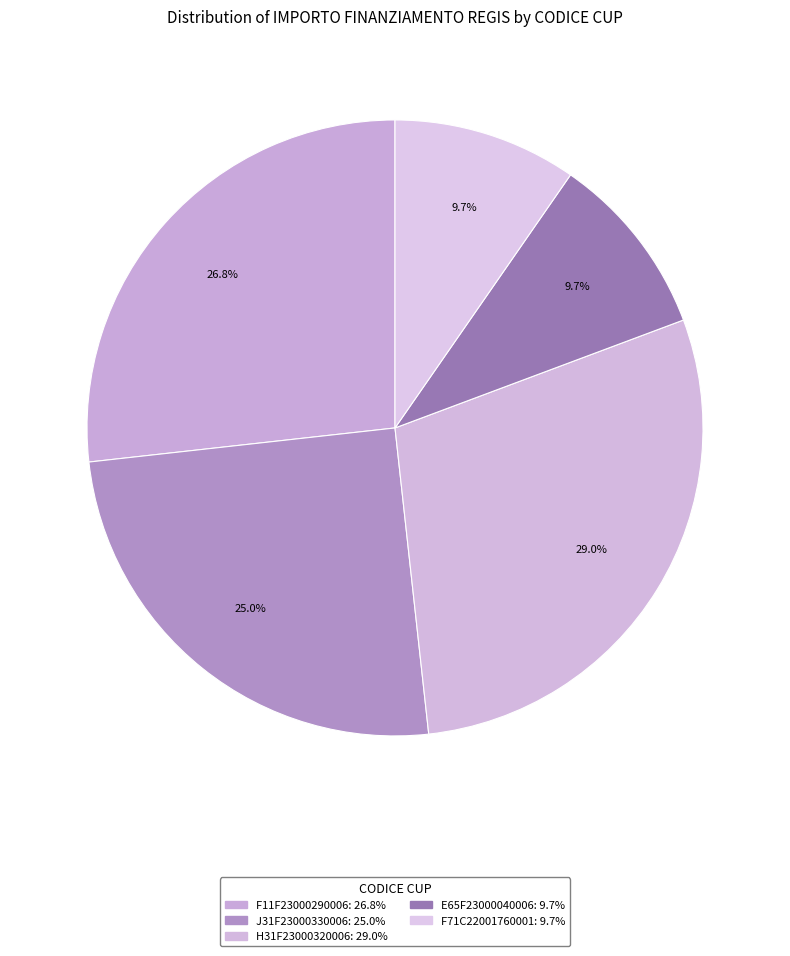

Count the number of slices in the pie.

5